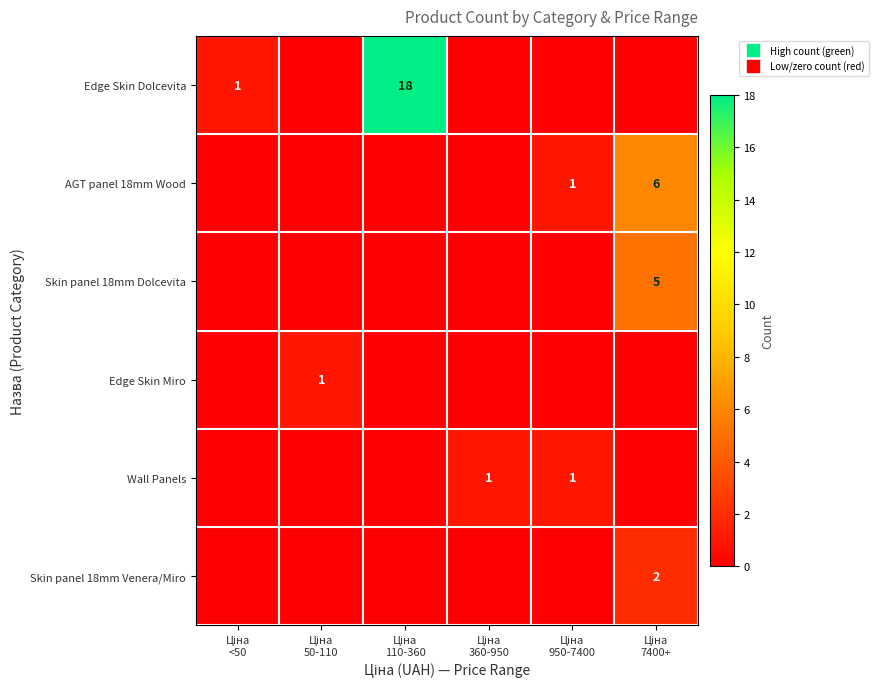

Which series changed the most between Ціна 110-360 and Ціна 950-7400?

Edge Skin Dolcevita